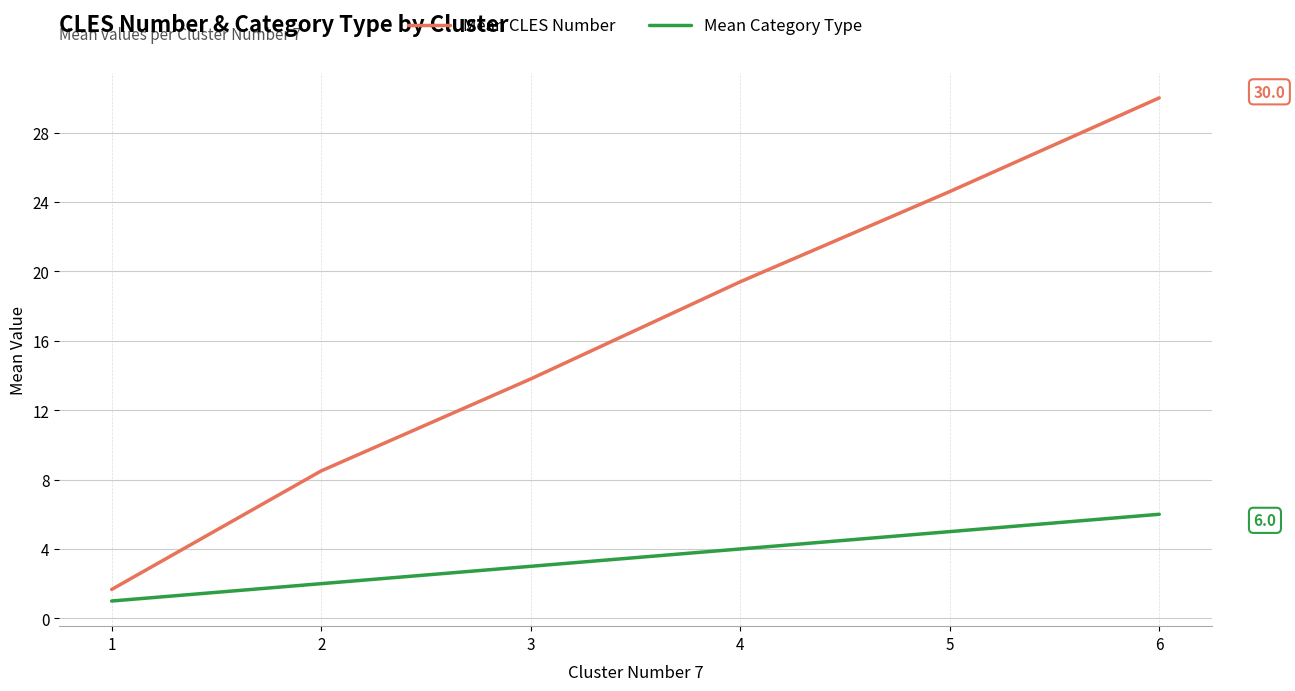

What is the approximate value of Mean Category Type at 3?

3.0